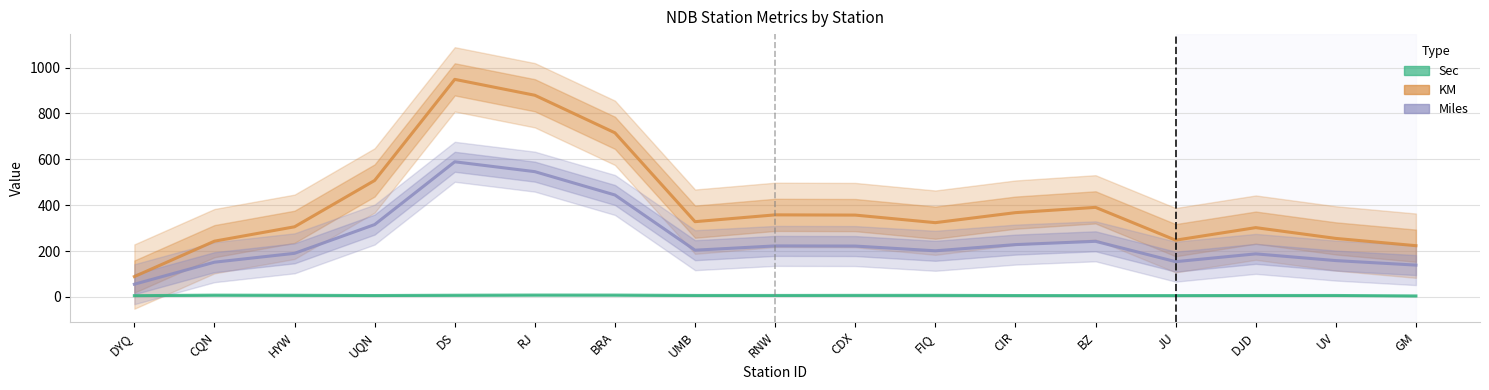

Between RJ and DJD, which series saw the biggest shift?

KM